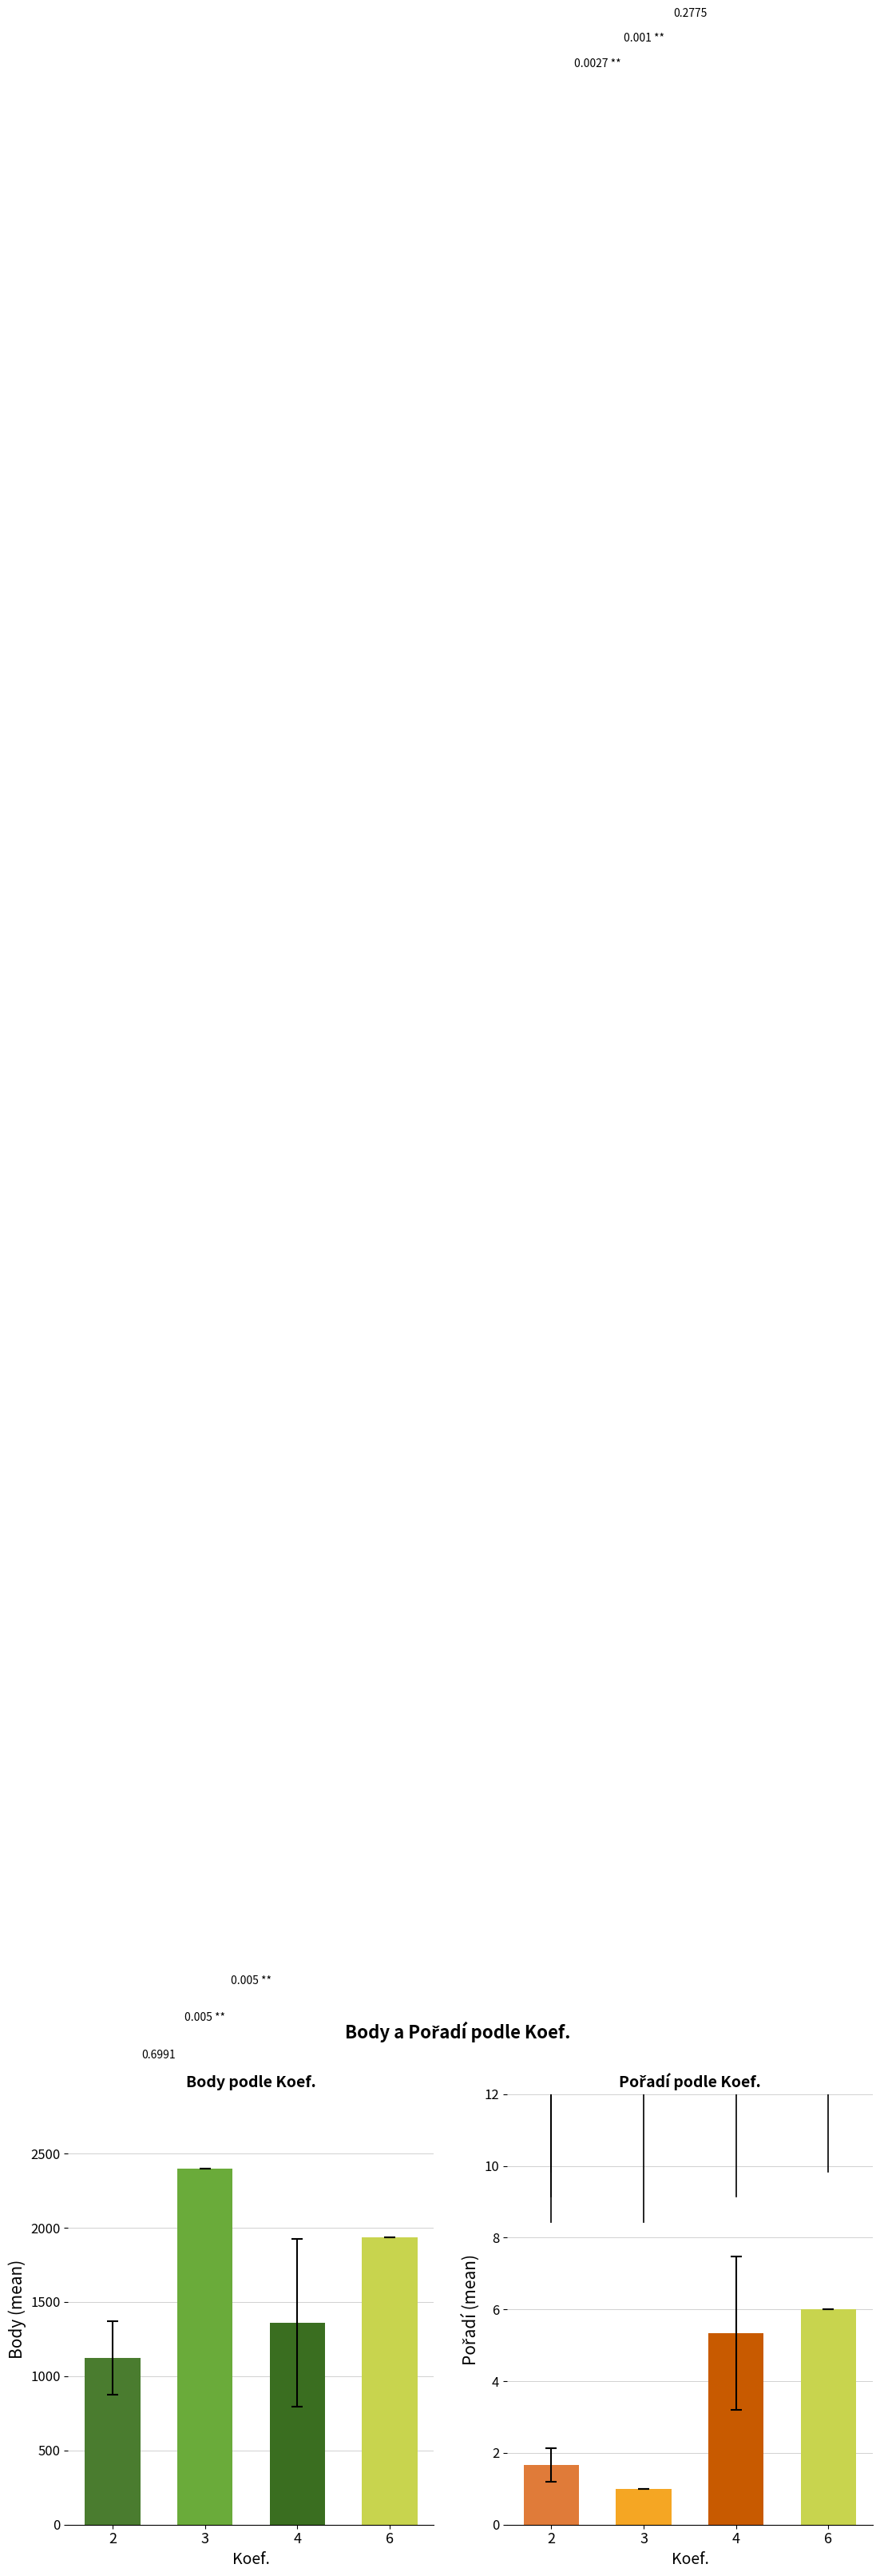

Is the value of Body at 3 greater than the value of Pořadí at 6?

Yes